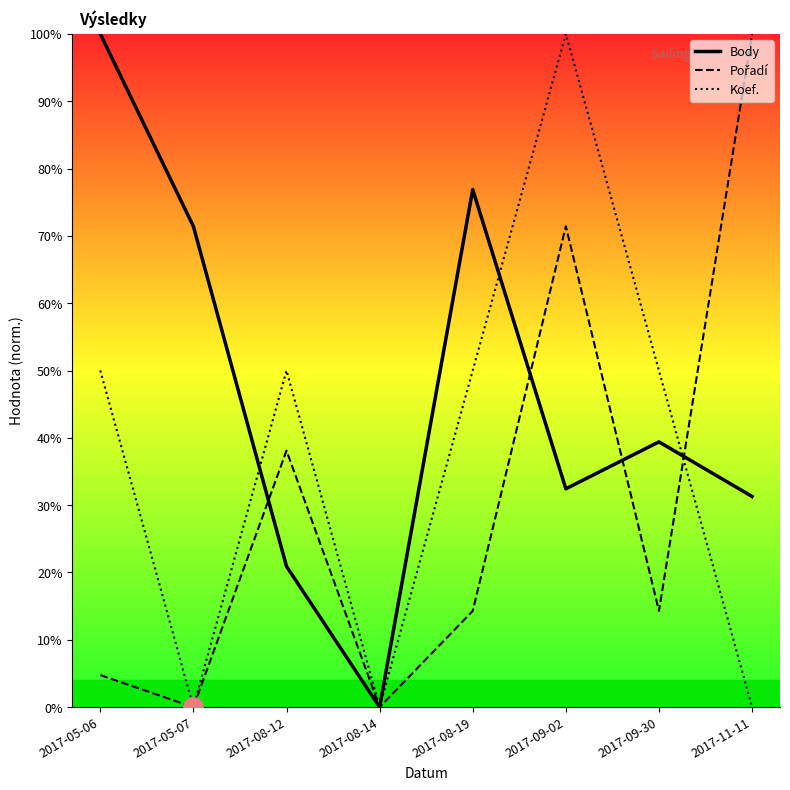

What is the total value across all series at 2017-09-30?

103.7